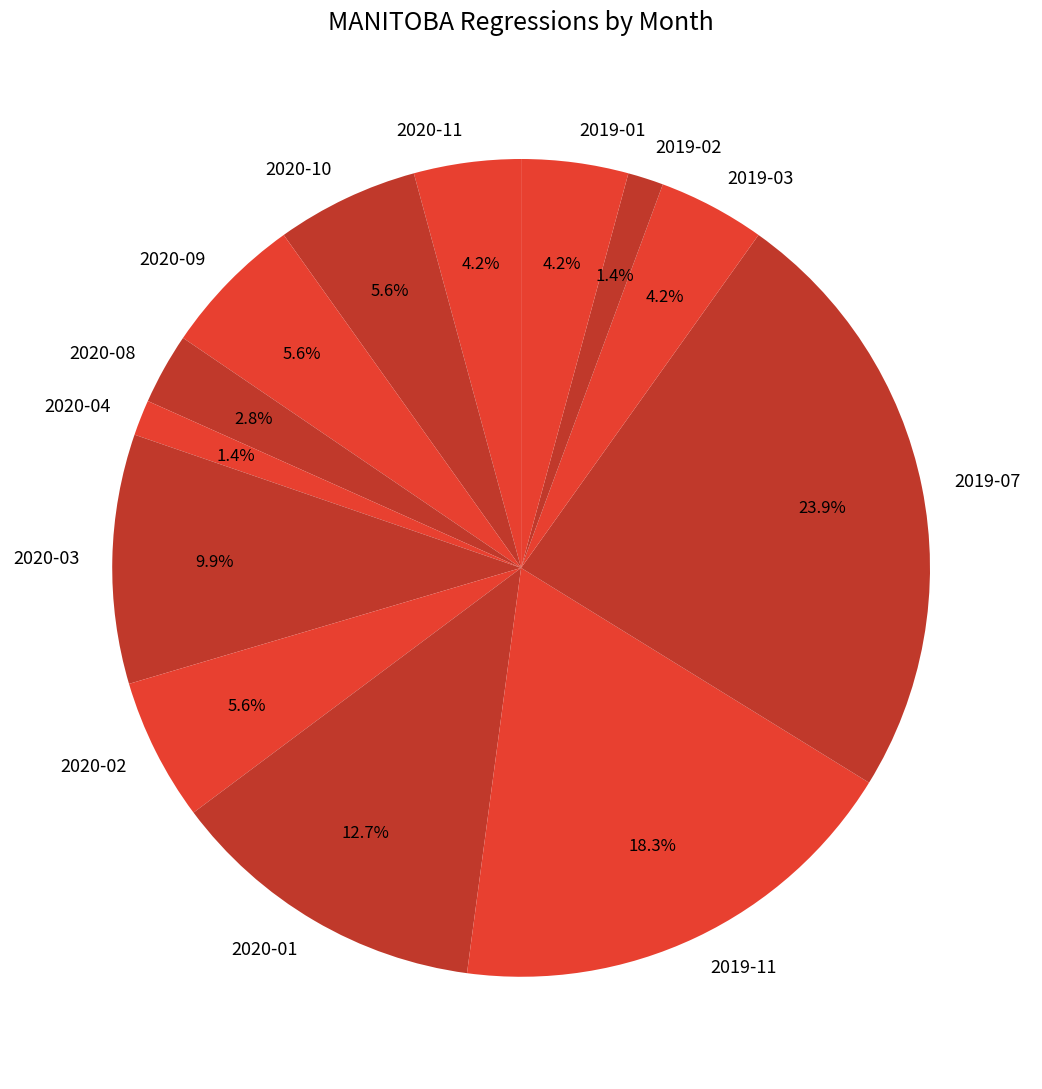

What is the largest slice in the pie chart?

2019-07